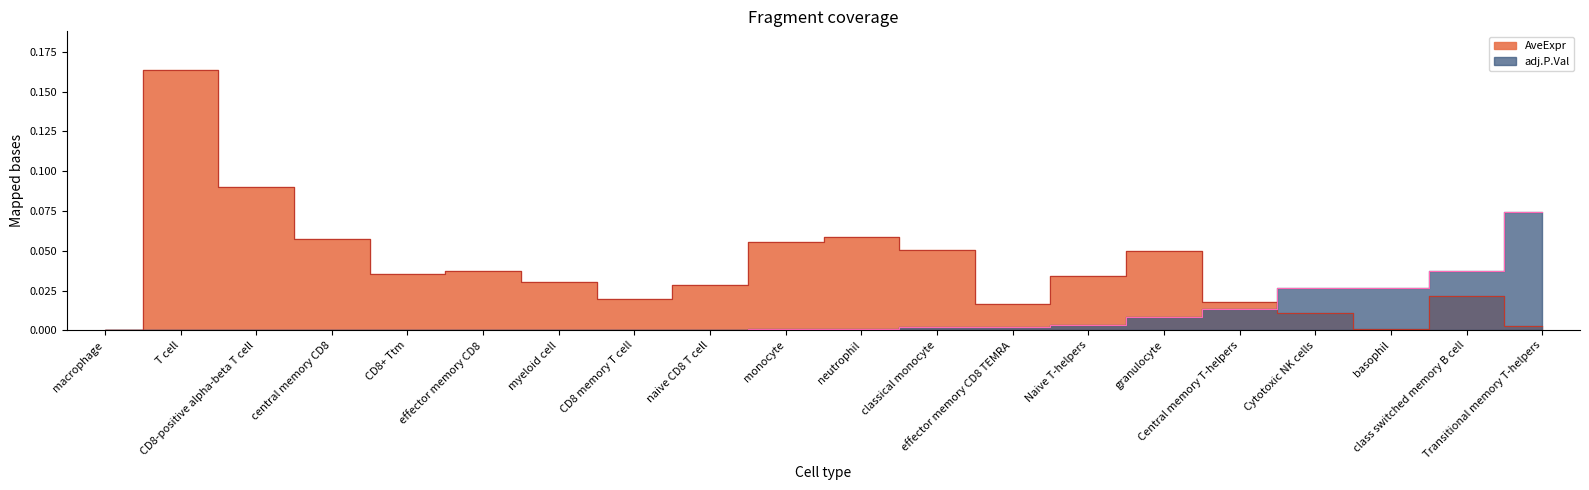

Which series changed the most between neutrophil and Central memory T-helpers?

AveExpr